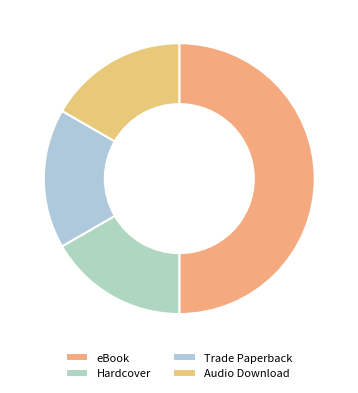

Is there a majority slice in this chart?

No